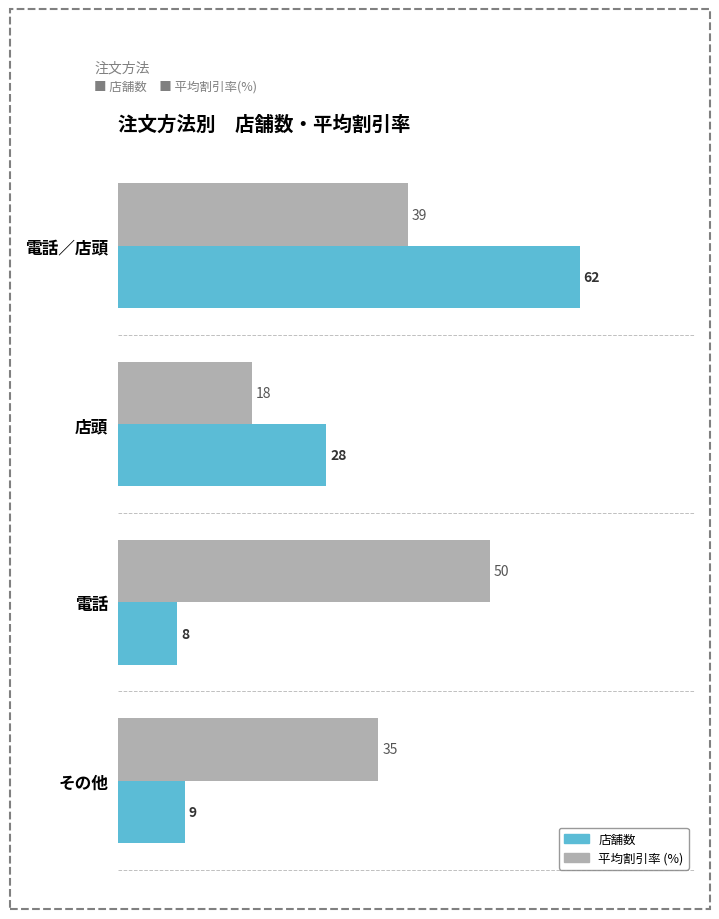

How many 平均割引率 (%) values are between 35 and 50?

3